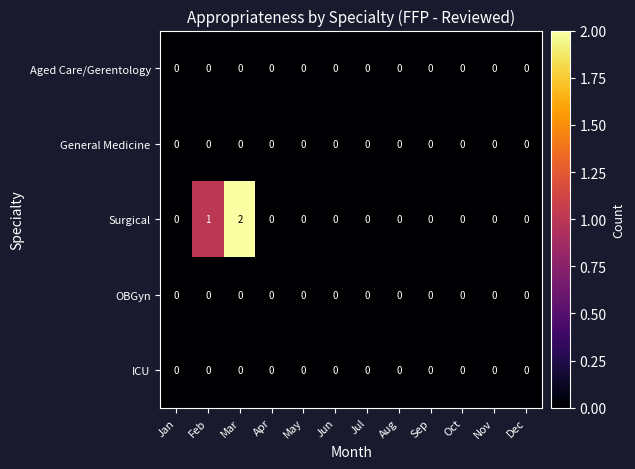

How many distinct data groups are displayed?

5